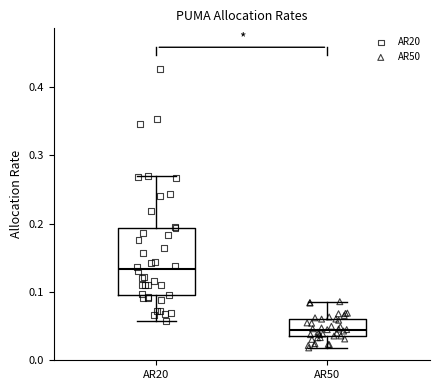

Comparing the boxes themselves (not the whiskers), which one is the tallest?

AR20